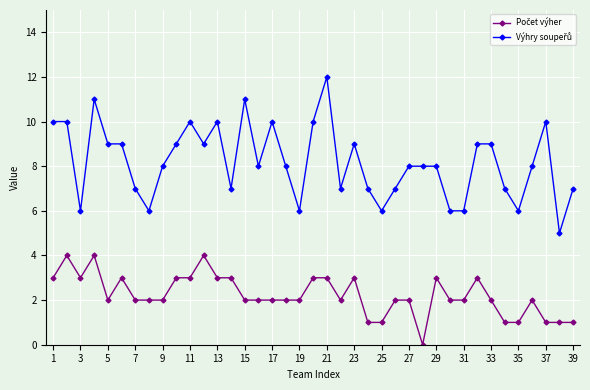

What is the greatest value displayed?

12